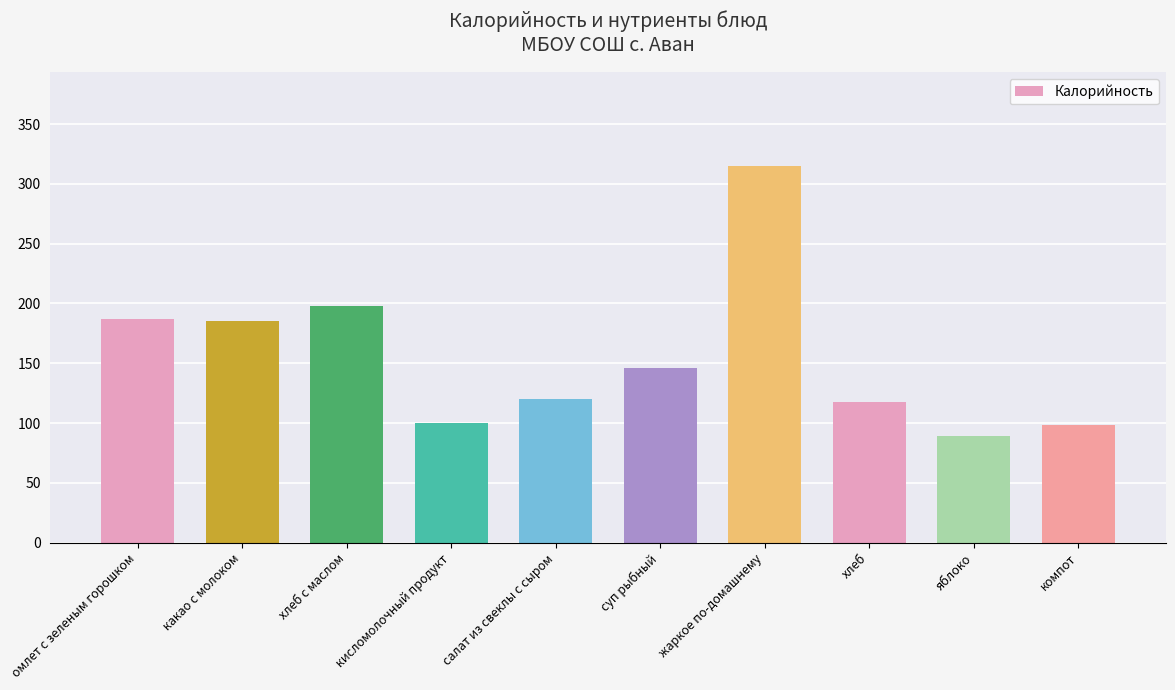

Which label corresponds to the largest value in the chart?

жаркое по-домашнему